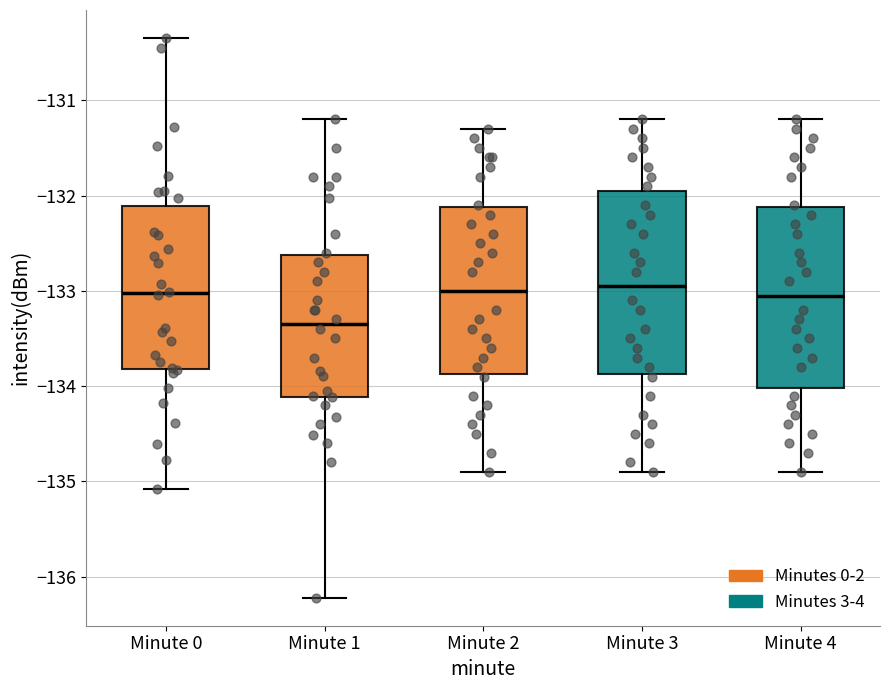

Reading left to right, read every box against the y-axis: the position of its median line, the range the box covers, and the ends of its whiskers. The values are not printed on the chart, so give them approximately, as read against the axis.

Minute 0: median -133.0, box -133.8 to -132.1, whiskers -135.1 to -130.3
Minute 1: median -133.3, box -134.1 to -132.6, whiskers -136.2 to -131.2
Minute 2: median -133.0, box -133.9 to -132.1, whiskers -134.9 to -131.3
Minute 3: median -132.9, box -133.9 to -131.9, whiskers -134.9 to -131.2
Minute 4: median -133.0, box -134.0 to -132.1, whiskers -134.9 to -131.2